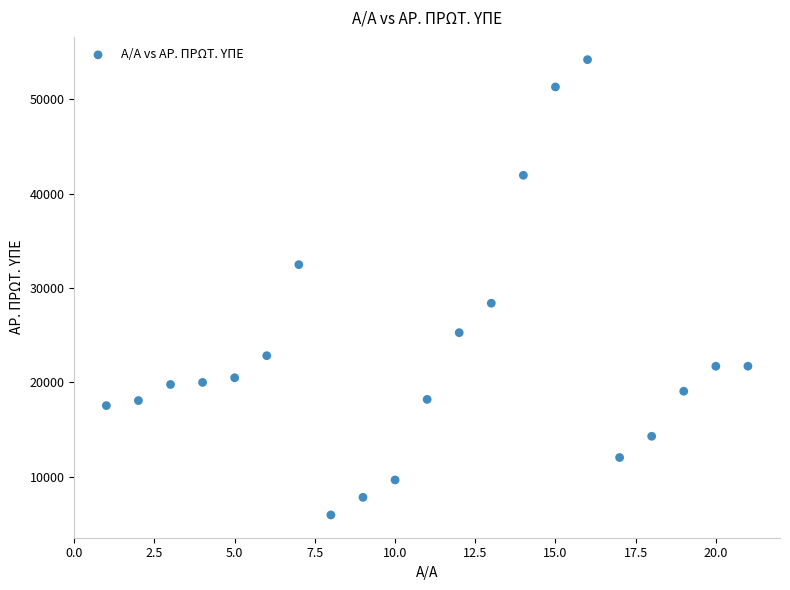

What is the range of Y values (max minus min)?

48278